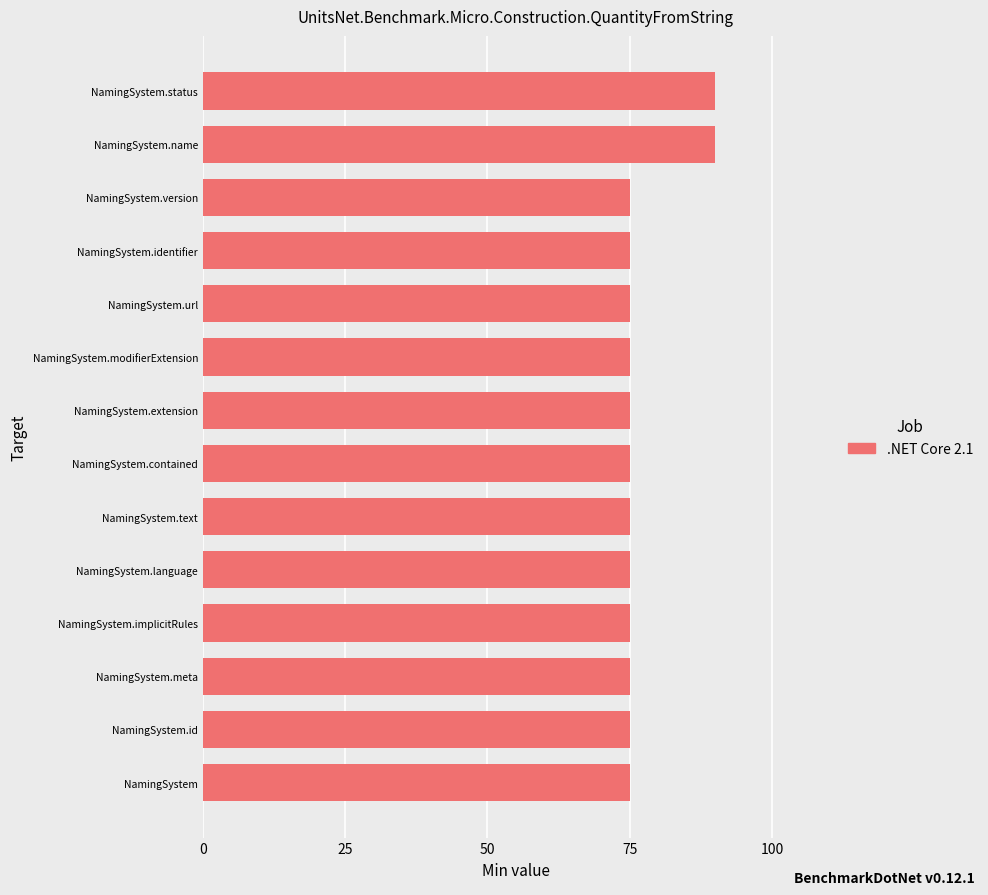

Reading bottom to top, what are all the values shown in this chart?

NamingSystem=75	NamingSystem.id=75	NamingSystem.meta=75	NamingSystem.implicitRules=75	NamingSystem.language=75	NamingSystem.text=75	NamingSystem.contained=75	NamingSystem.extension=75	NamingSystem.modifierExtension=75	NamingSystem.url=75	NamingSystem.identifier=75	NamingSystem.version=75	NamingSystem.name=90	NamingSystem.status=90